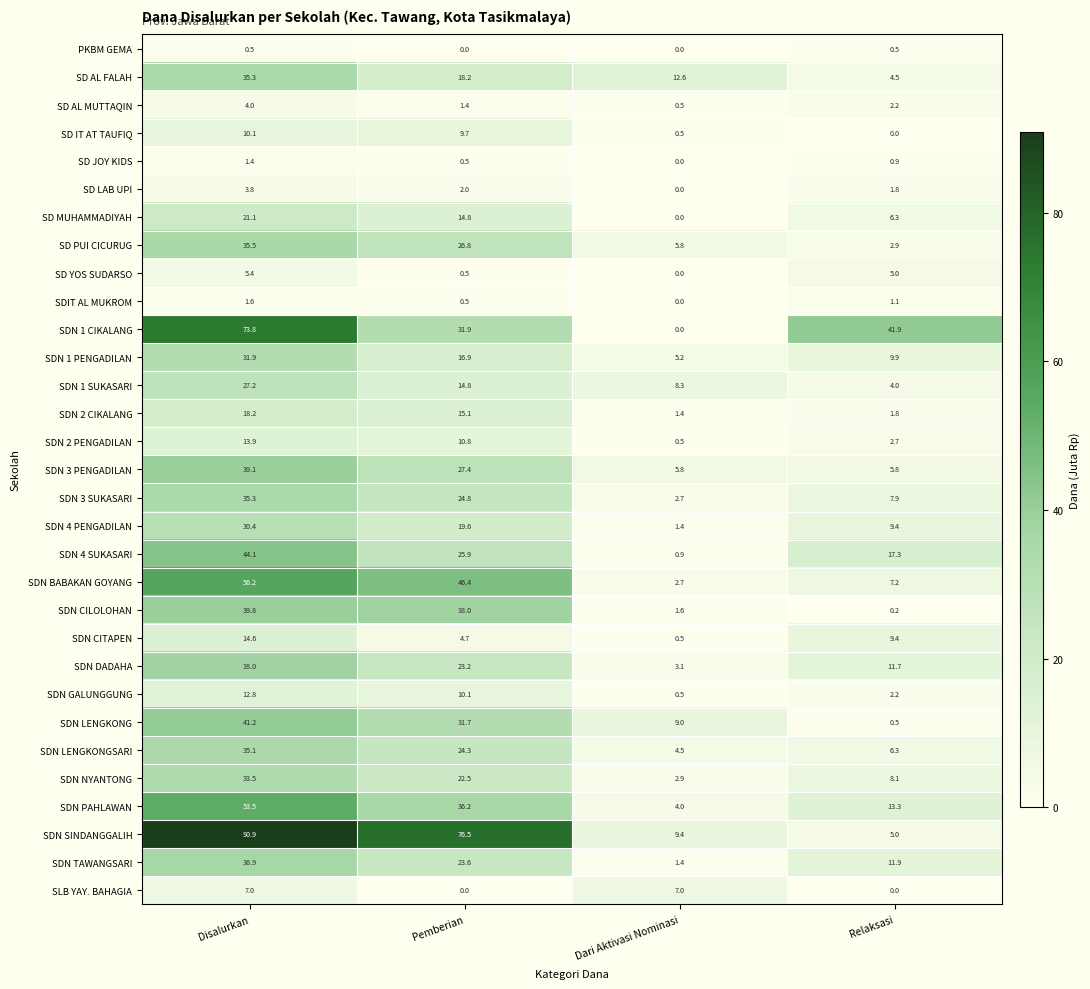

Which series has the largest range (max minus min)?

SDN SINDANGGALIH